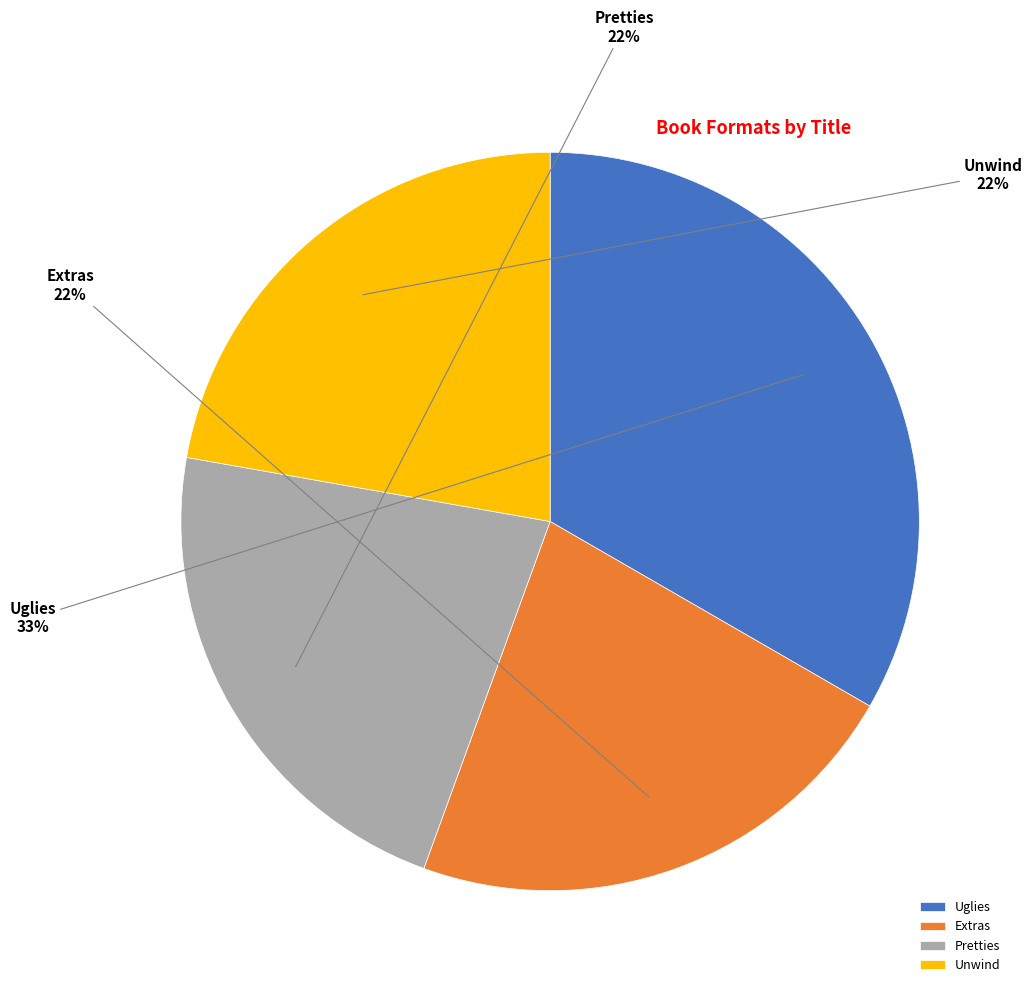

What is the largest slice in the pie chart?

Uglies